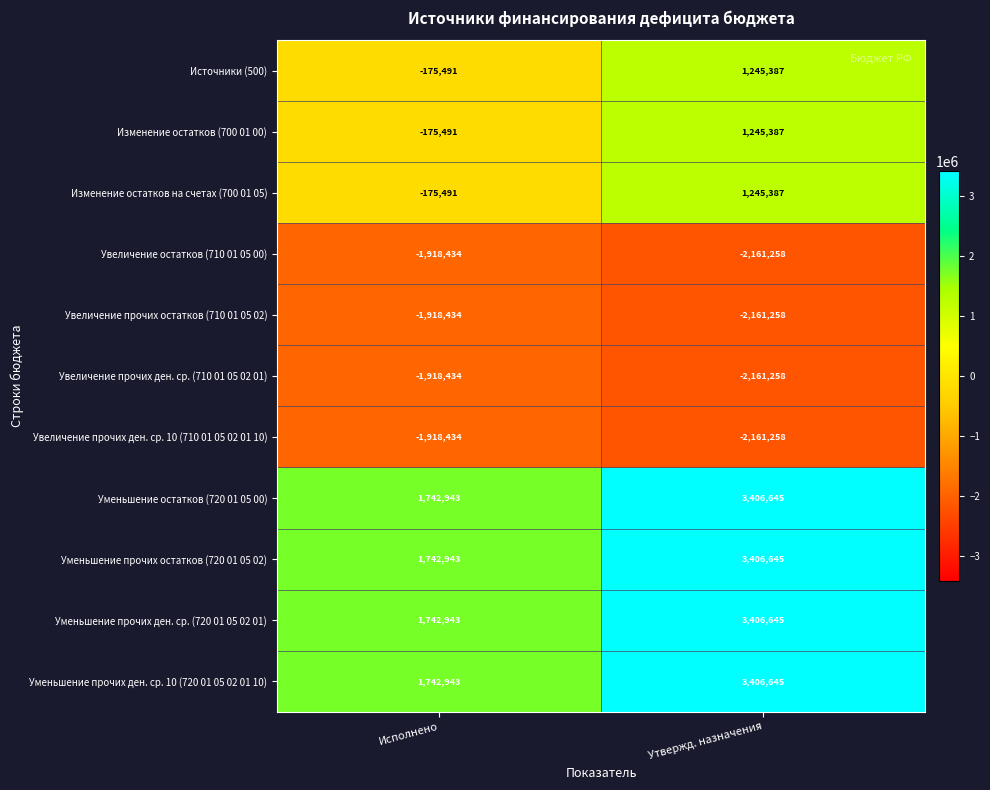

Read the Источники (500) value at Утвержд. назначения, to the nearest 10.

1245390